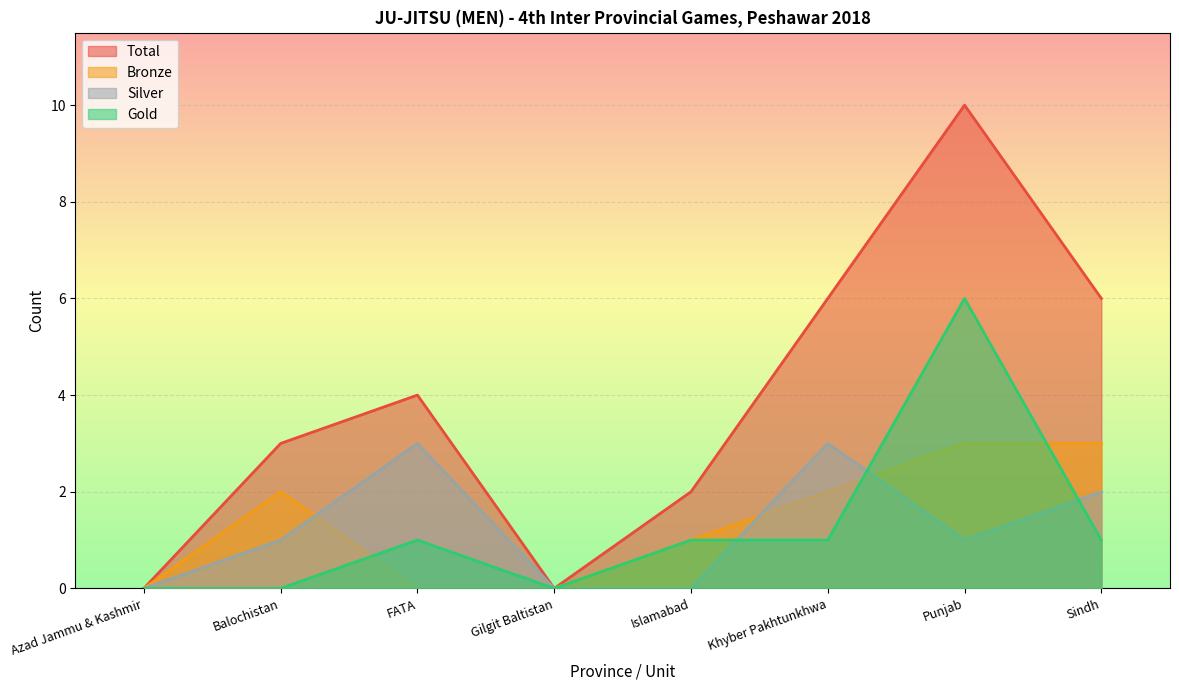

Which series has the largest range (max minus min)?

Total